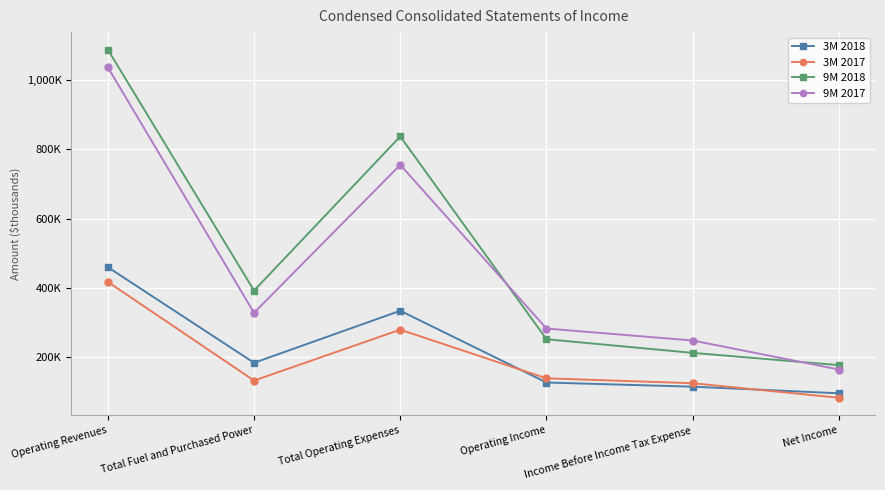

What is the average value of the 3M 2017 series?

195383